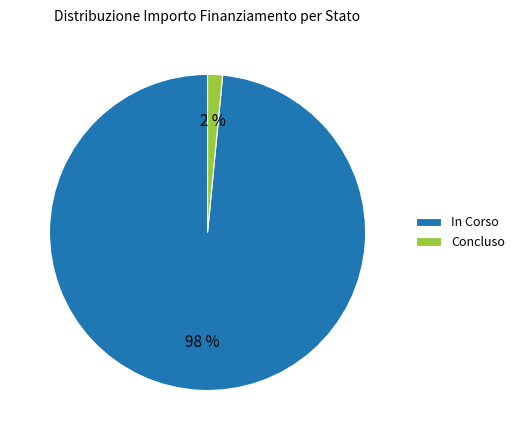

True or false: Concluso accounts for 2% of the total.

True